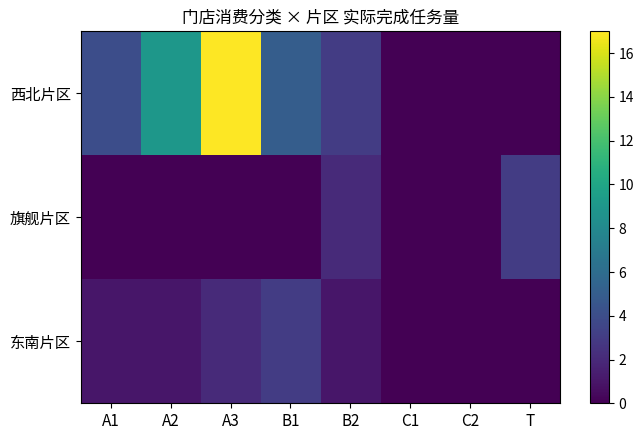

Reading left to right, what are all the values shown in this chart?

西北片区: A1=4	A2=9	A3=17	B1=5	B2=3	C1=0	C2=0	T=0
旗舰片区: A1=0	A2=0	A3=0	B1=0	B2=2	C1=0	C2=0	T=3
东南片区: A1=1	A2=1	A3=2	B1=3	B2=1	C1=0	C2=0	T=0